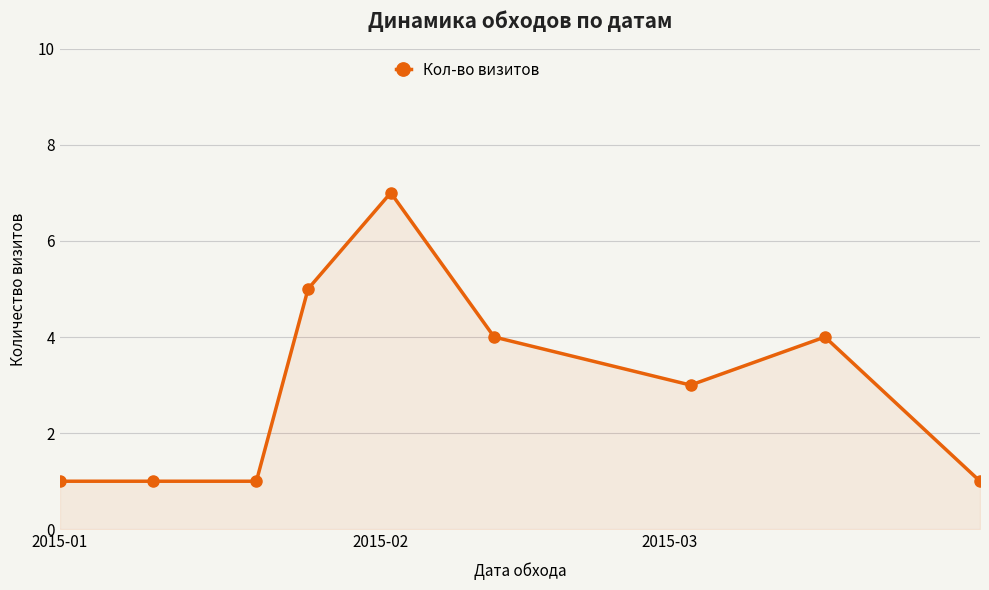

What is the sum of all values?

27